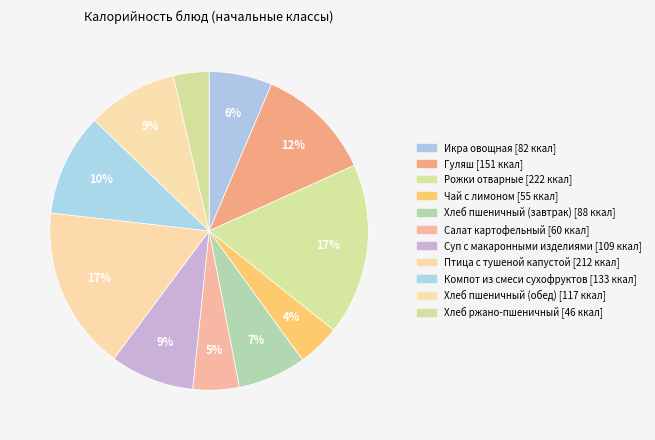

What is the largest slice in the pie chart?

Рожки отварные